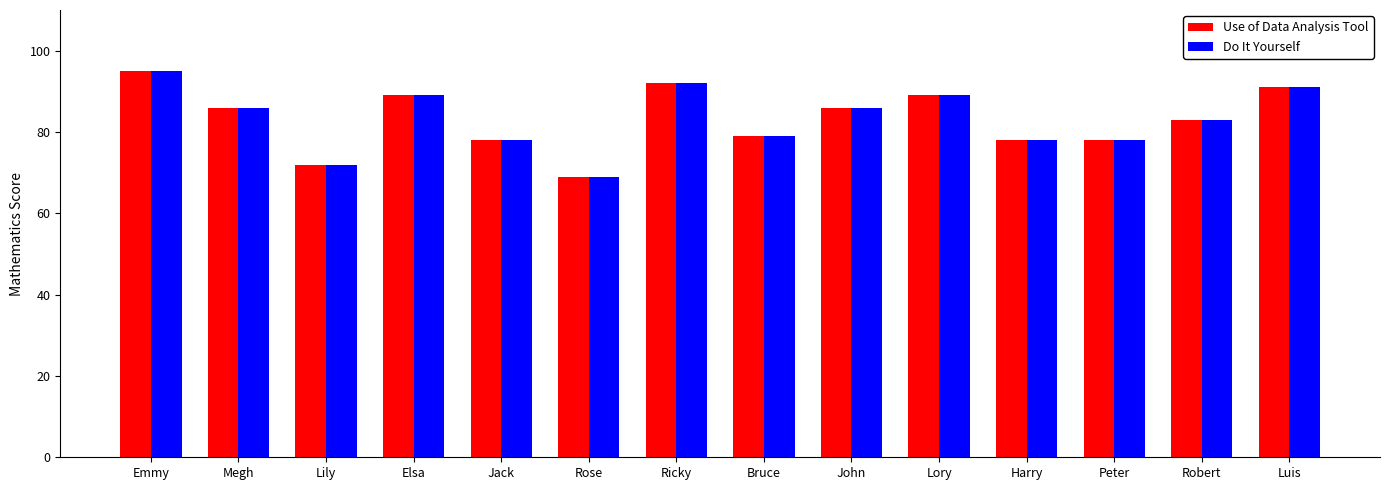

How many groups of bars are there?

14